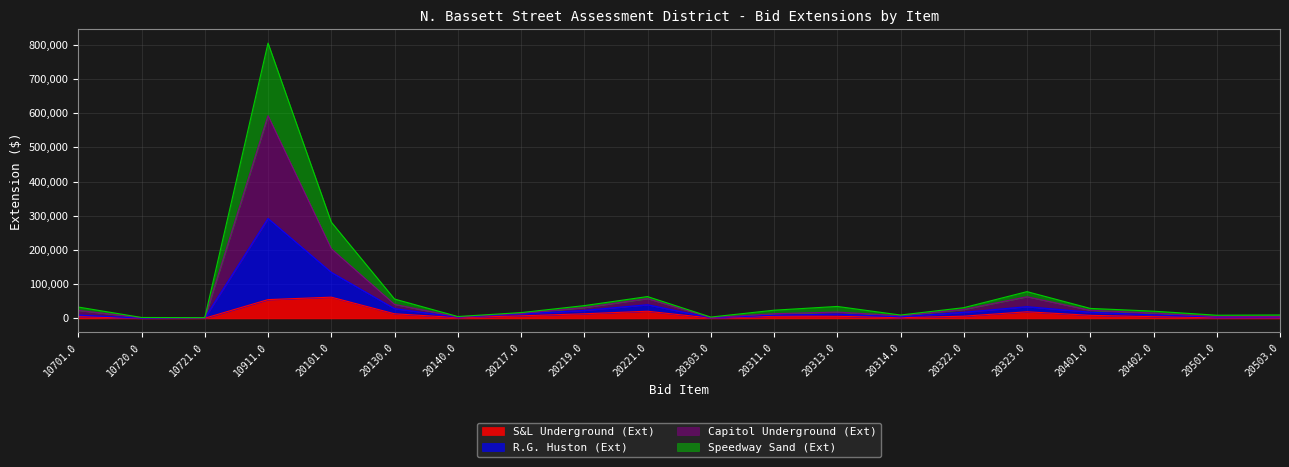

What is the label of the 6th point from the left?

20130.0